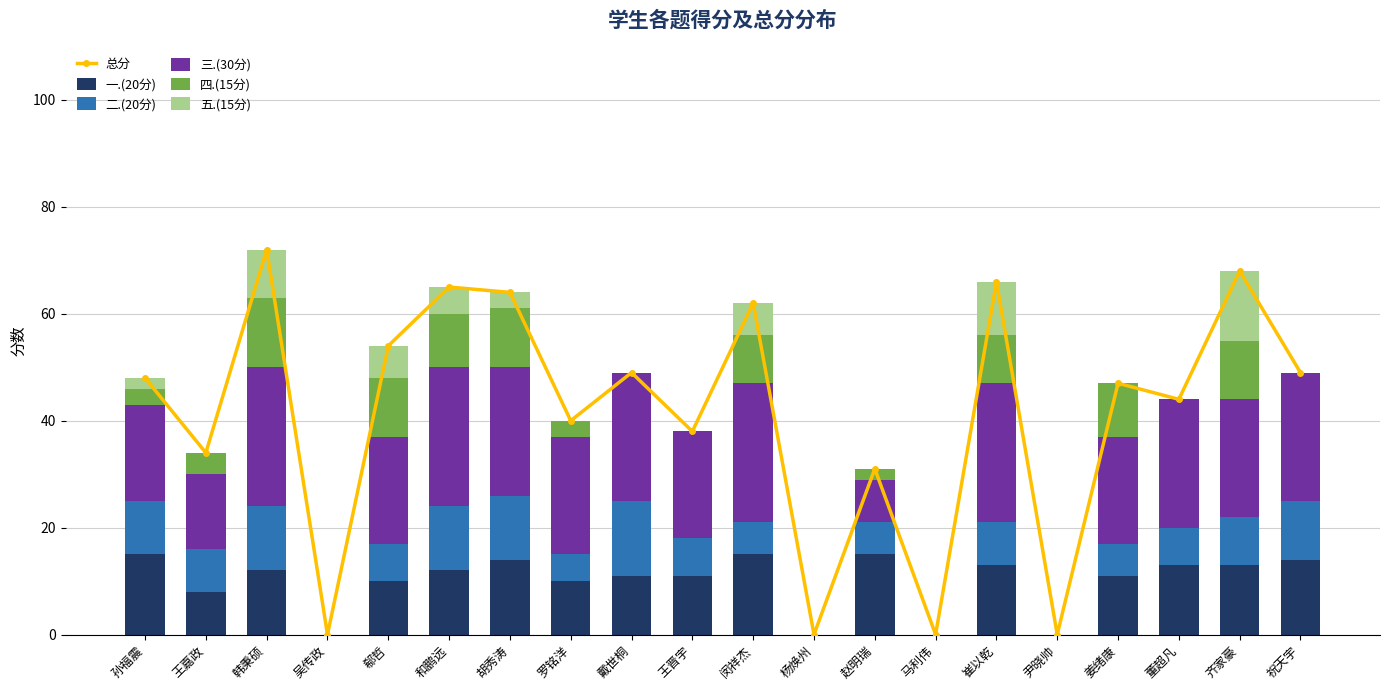

How many values in the 总分 series are below 48?

10